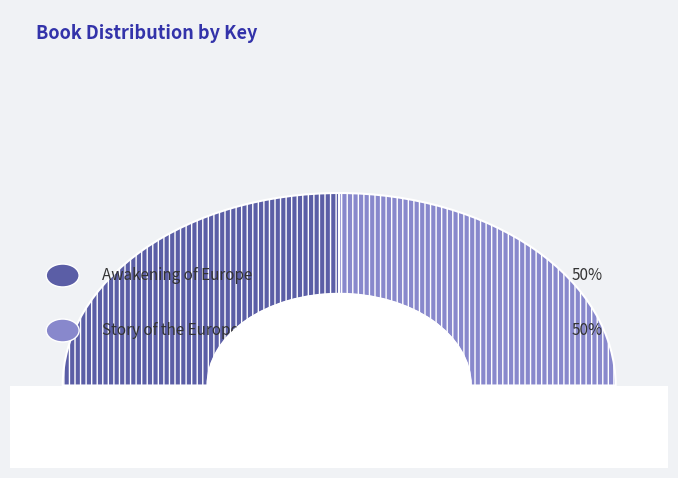

Is it true that Story of the Europe is 43% of the pie?

False